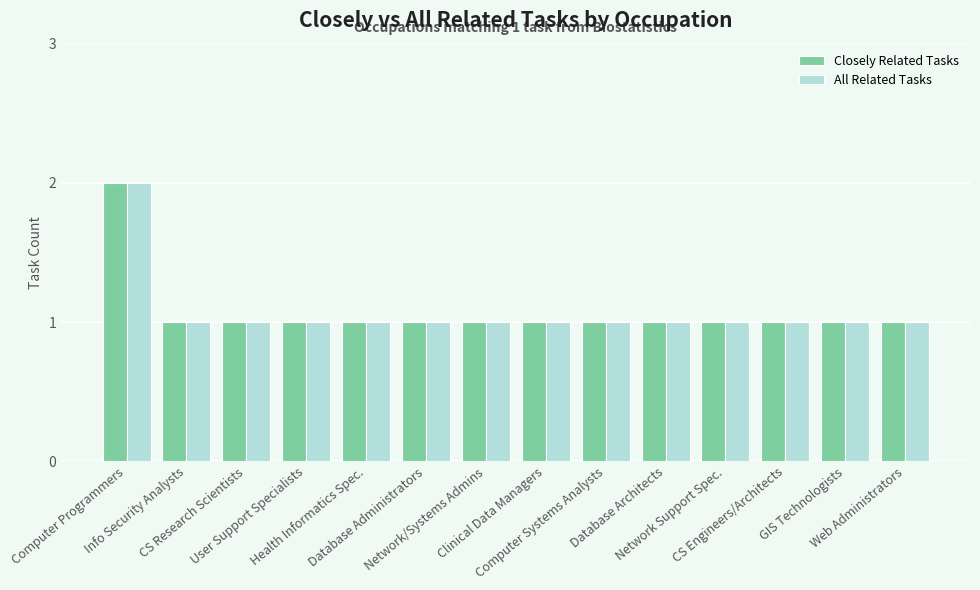

Reading left to right, what are all the values shown in this chart?

Closely Related Tasks: 2	1	1	1	1	1	1	1	1	1	1	1	1	1
All Related Tasks: 2	1	1	1	1	1	1	1	1	1	1	1	1	1